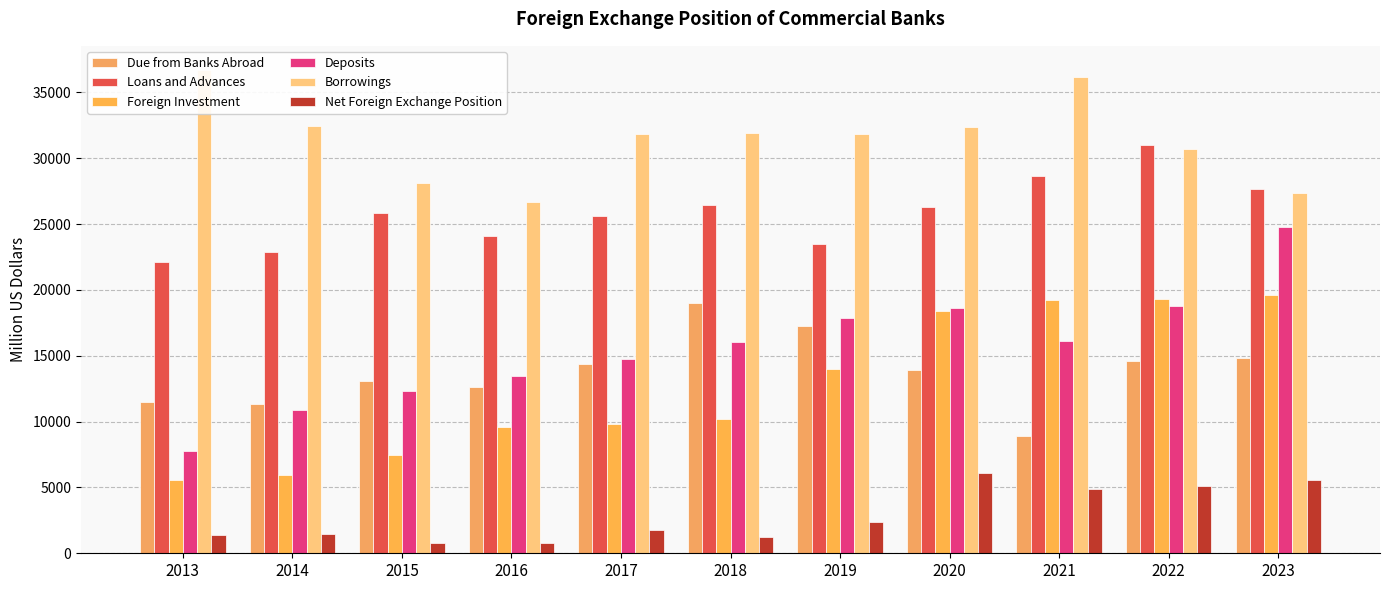

How many data points in Due from Banks Abroad are above 13886?

5